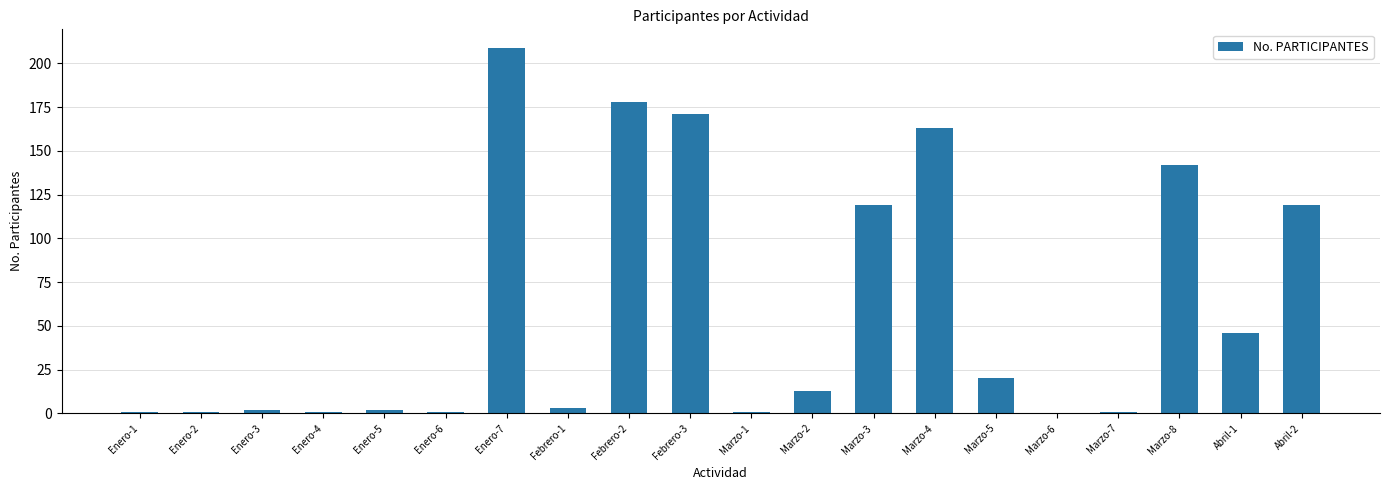

Reading right to left, transcribe all the data shown in this chart.

Abril-2=119	Abril-1=46	Marzo-8=142	Marzo-7=1	Marzo-6=0	Marzo-5=20	Marzo-4=163	Marzo-3=119	Marzo-2=13	Marzo-1=1	Febrero-3=171	Febrero-2=178	Febrero-1=3	Enero-7=209	Enero-6=1	Enero-5=2	Enero-4=1	Enero-3=2	Enero-2=1	Enero-1=1